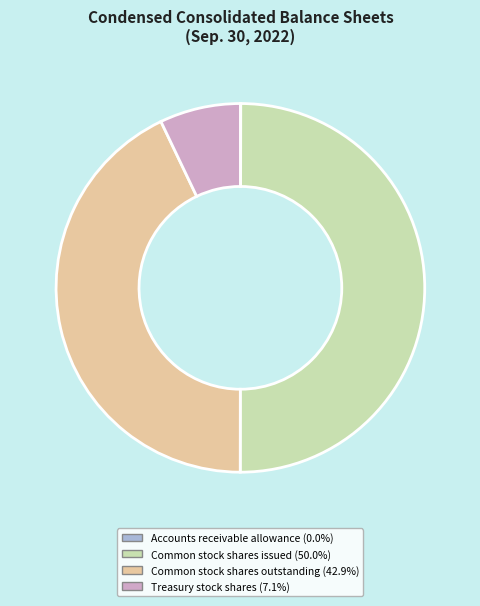

Does Common stock shares outstanding (42.9%) account for over 50% of the chart?

No